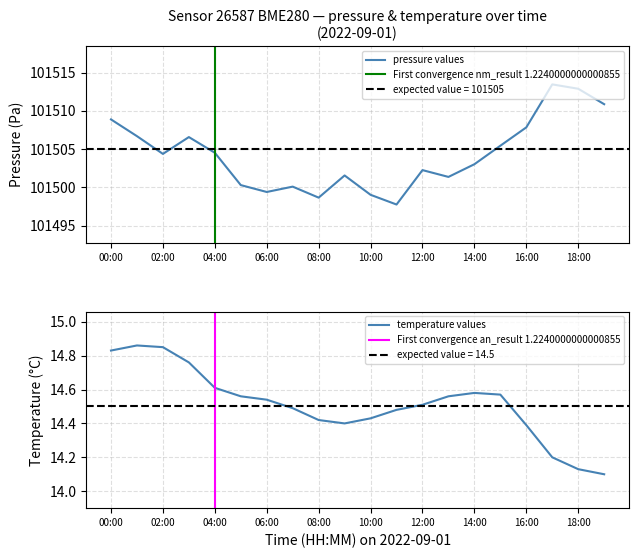

What is the smallest value displayed?

14.1